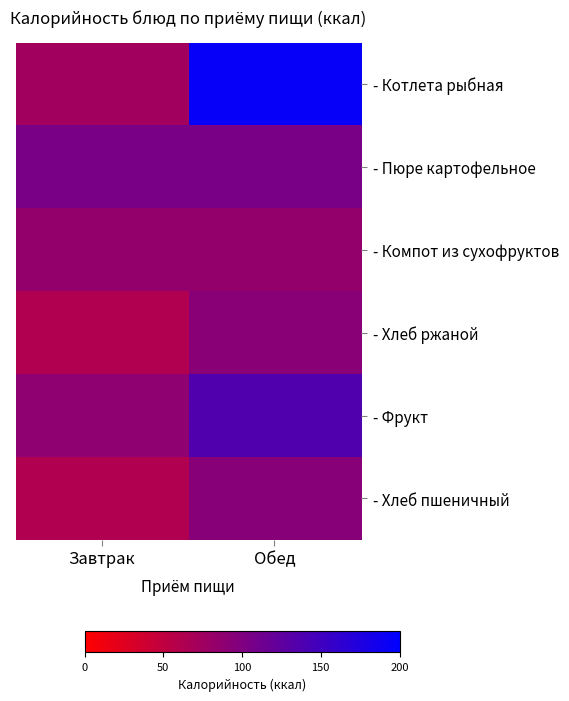

Which series has the widest spread of values?

- Котлета рыбная